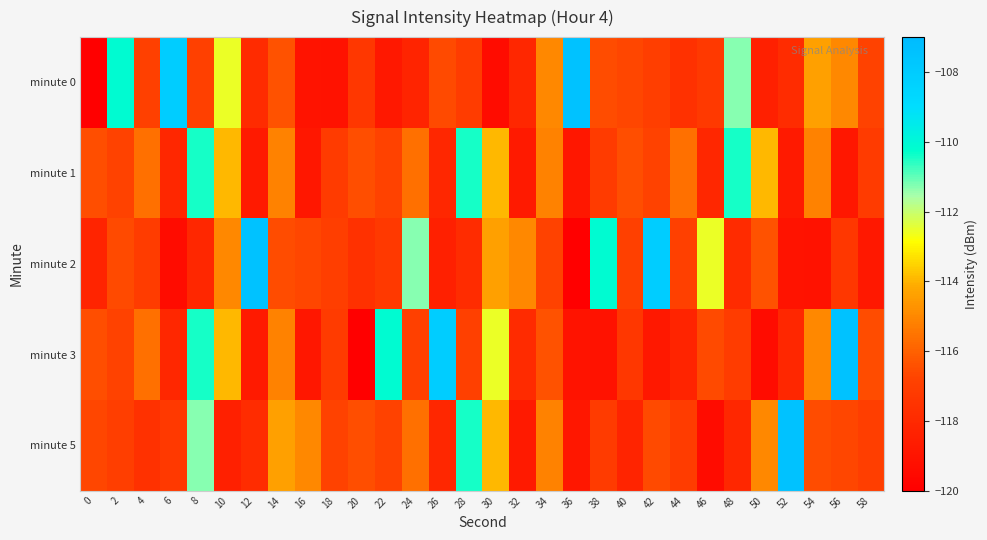

Which series has the largest total across all categories?

minute 3